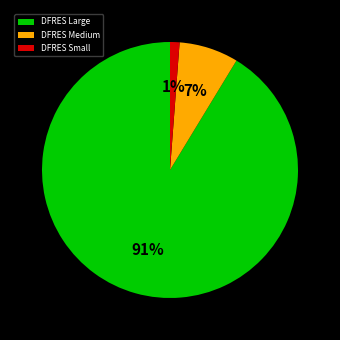

Is it true that DFRES Large is 91% of the pie?

True